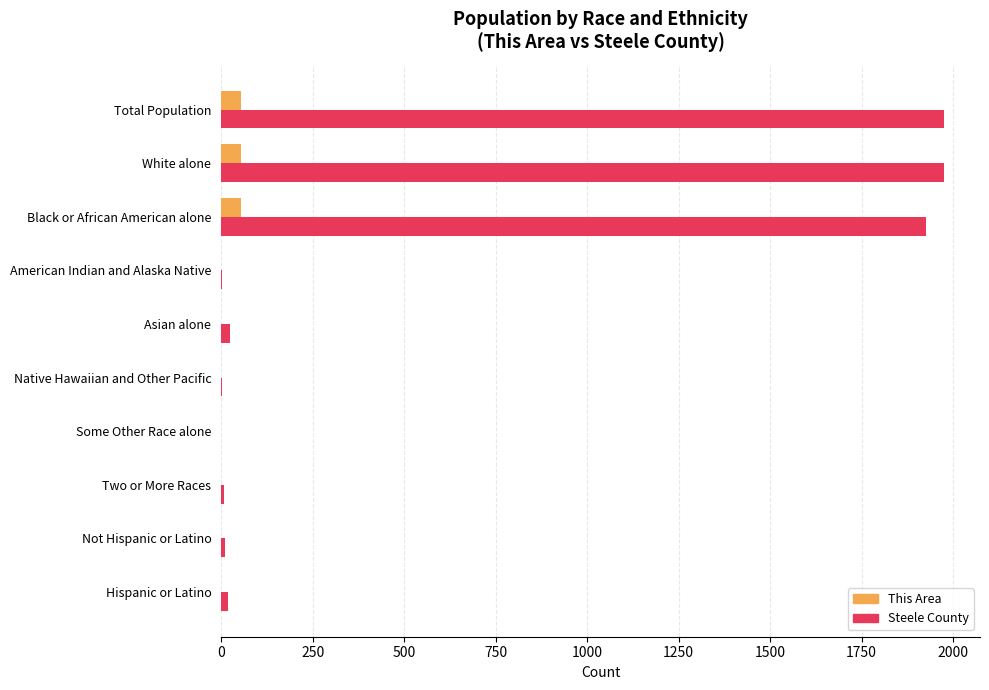

The Steele County series shows 1927 at Black or African American alone. True or false?

True